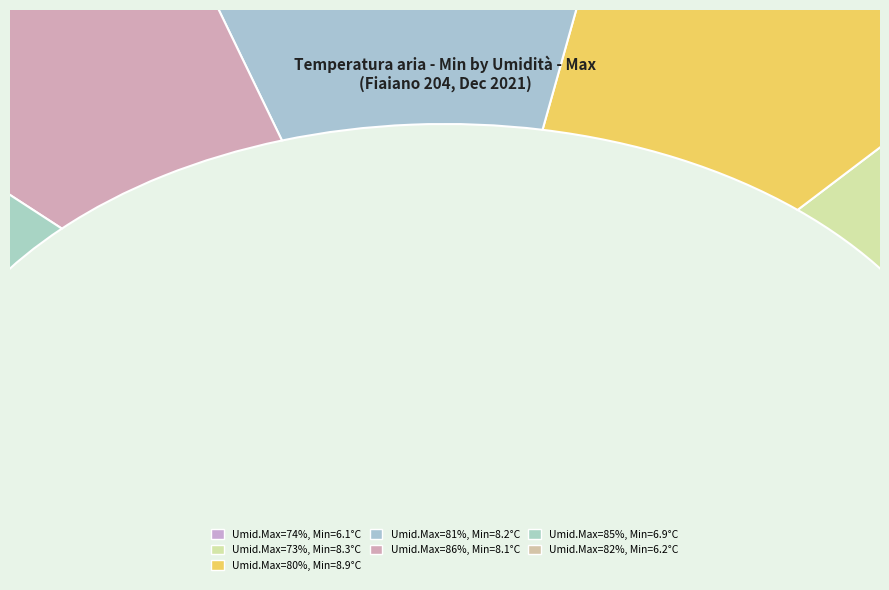

Is there any slice that represents more than half of the pie?

No